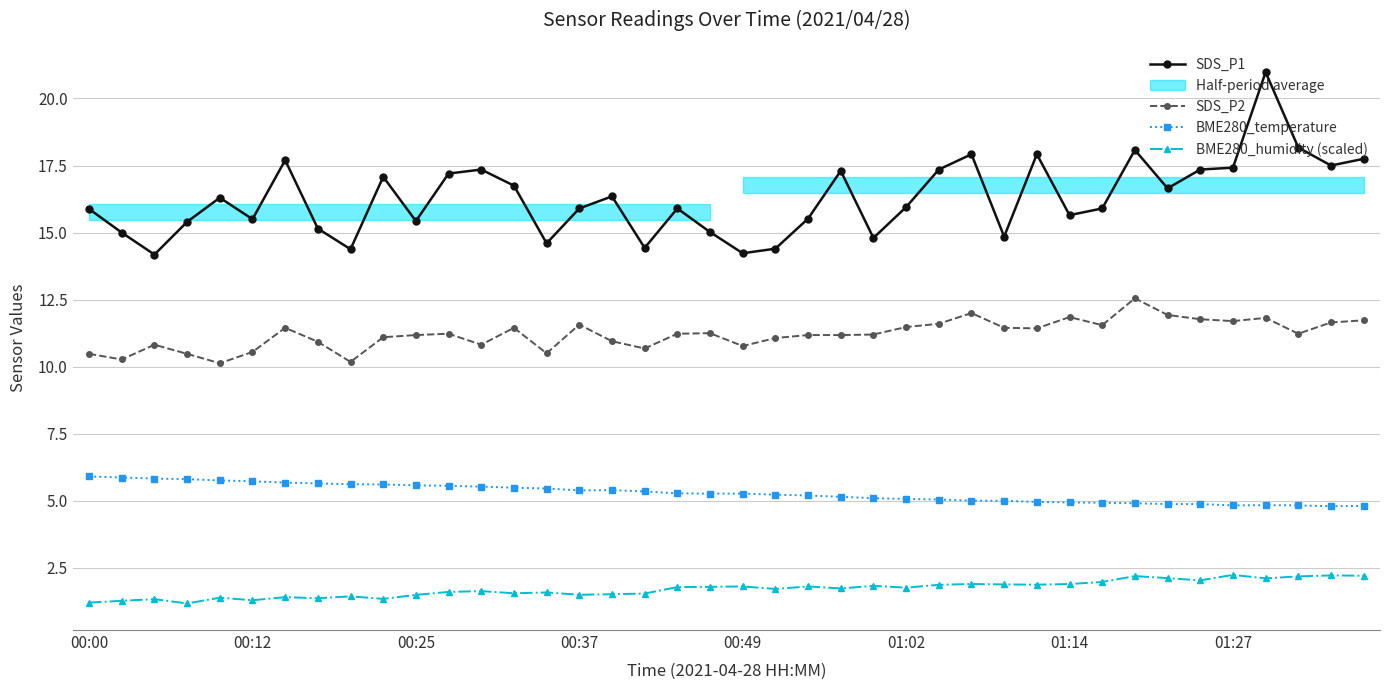

How many interior local peaks does the SDS_P2 series have?

10